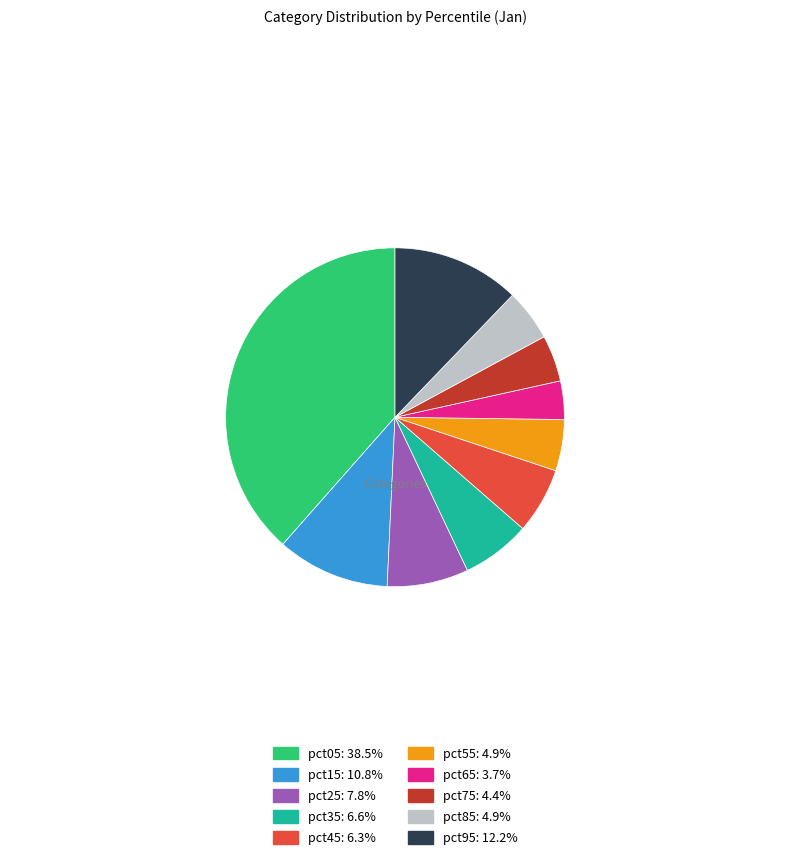

How many segments does this pie chart have?

10